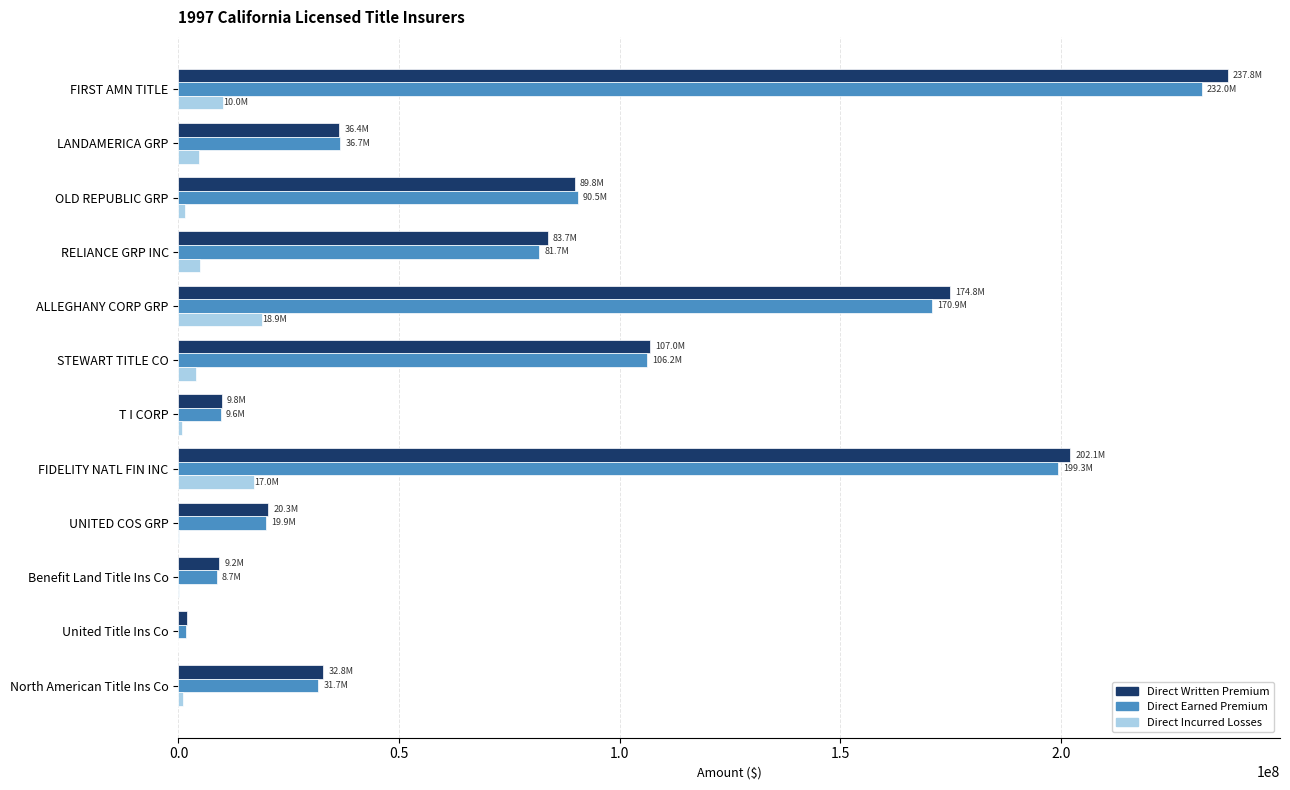

Is the value of Direct Earned Premium at T I CORP greater than the value of Direct Incurred Losses at United Title Ins Co?

Yes